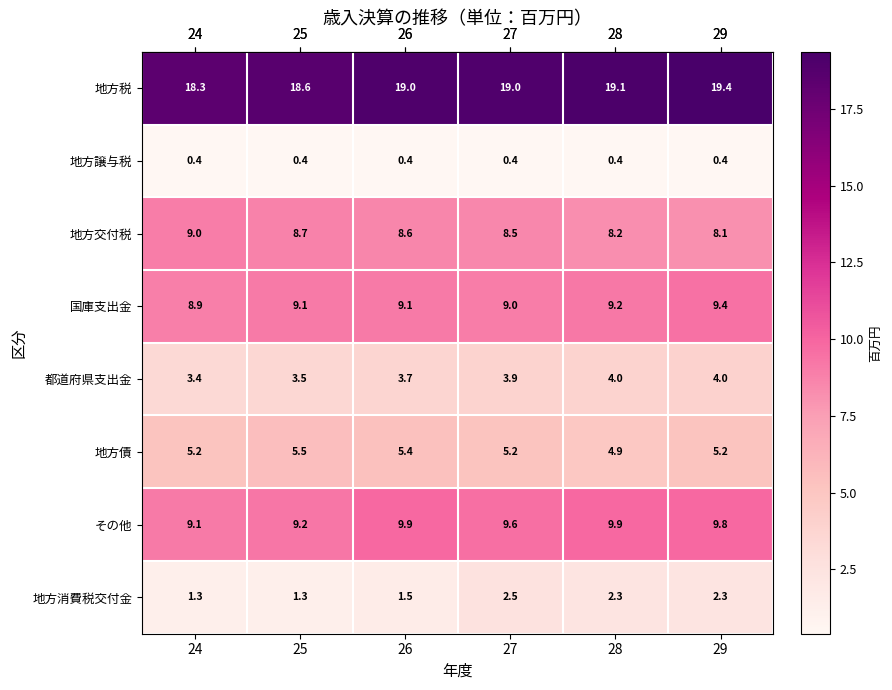

Is it true that 地方交付税 equals 8.5 at 27?

True